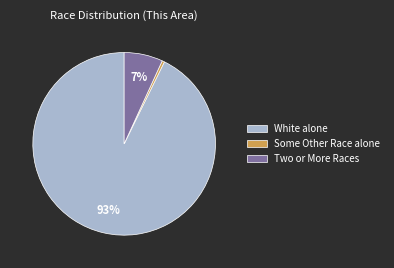

To the nearest percent, what is the average slice percentage?

33%